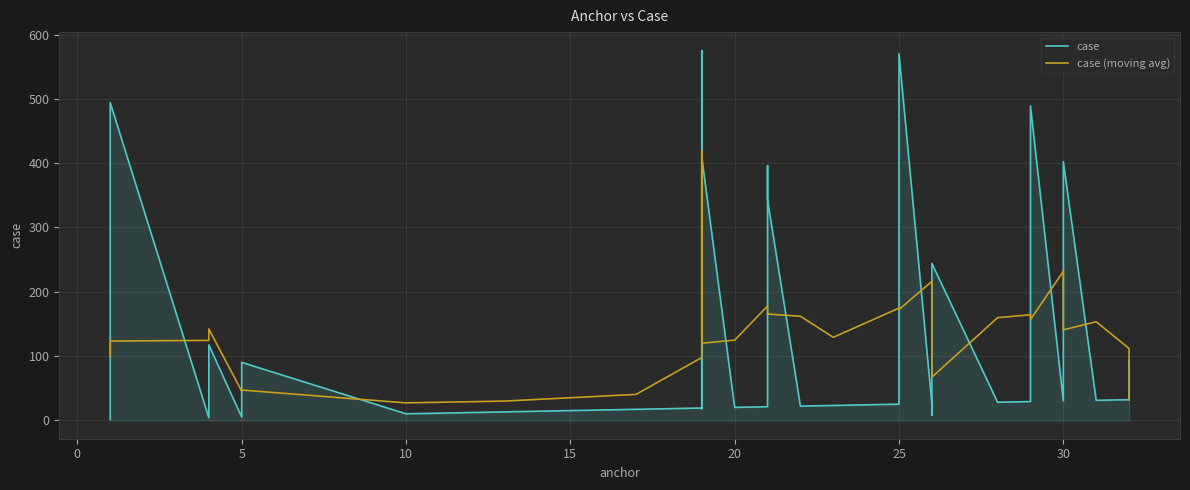

What is the lowest value of the case (moving avg) series?

27.0